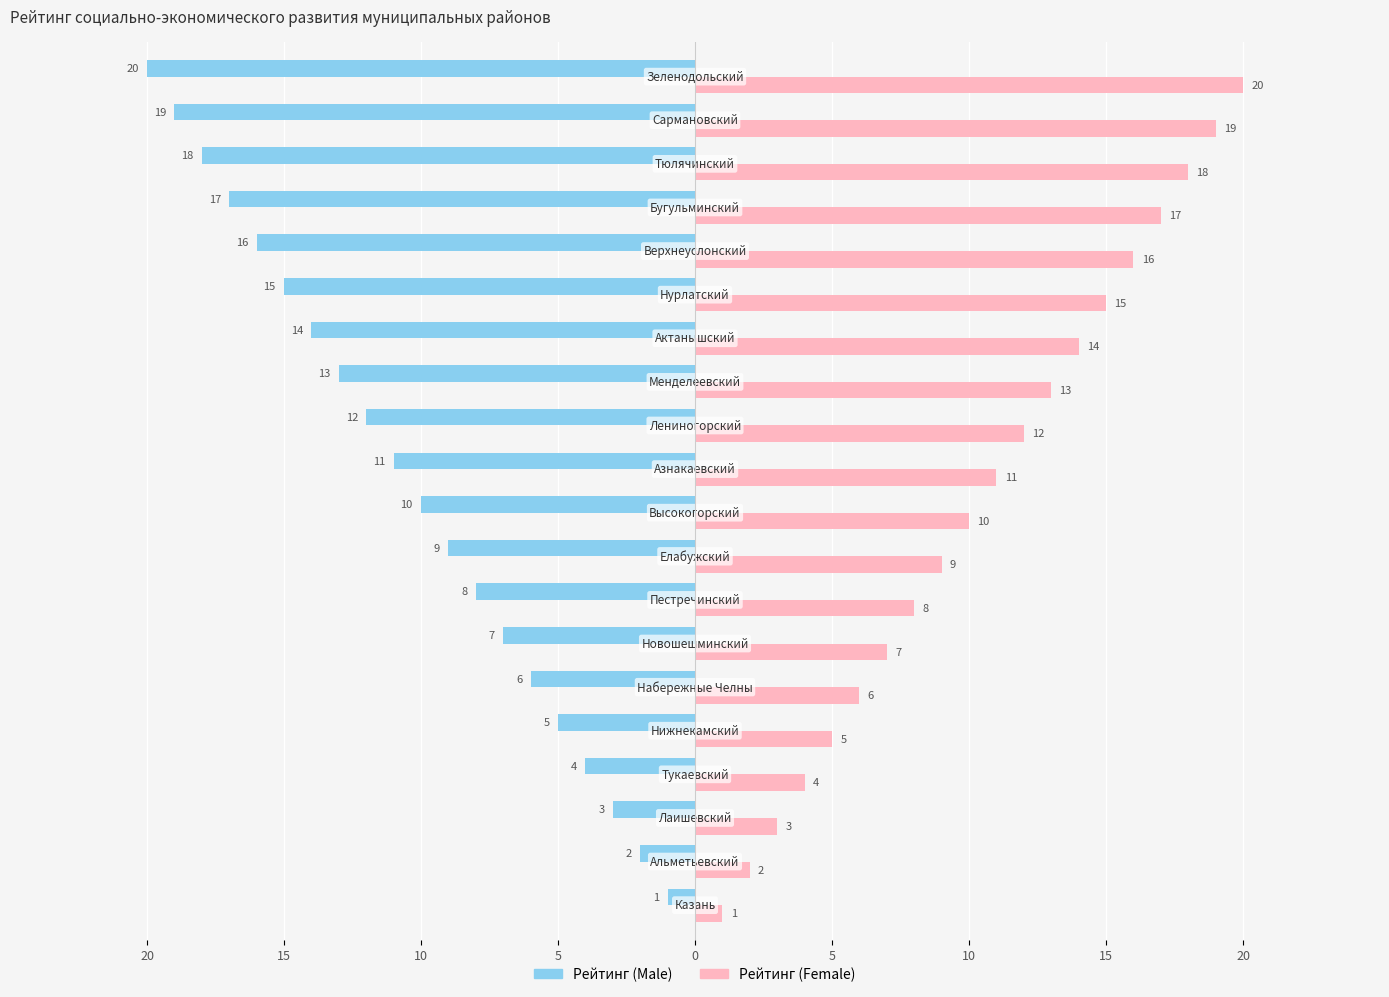

List the series in order of their peak value, highest first.

Рейтинг (Female), Рейтинг (Male)